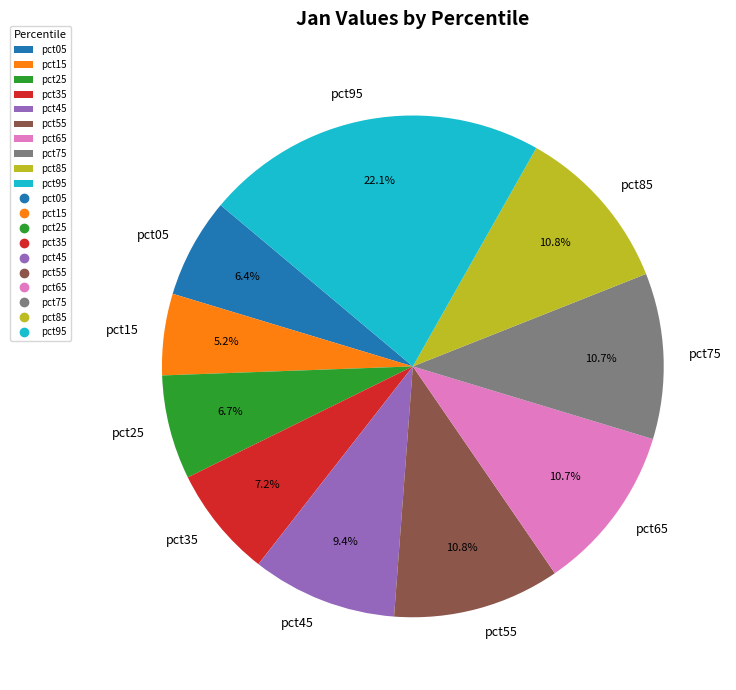

To the nearest percent, what portion does pct85 represent?

11%